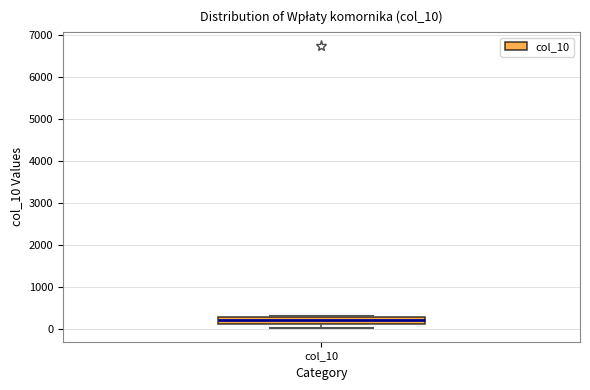

Read this box plot against the y-axis: the position of the median line, the range covered by the box, and the ends of both whiskers. The values are not printed on the chart, so give them approximately, as read against the axis.

median 200, box 100 to 300, whiskers 0 to 300